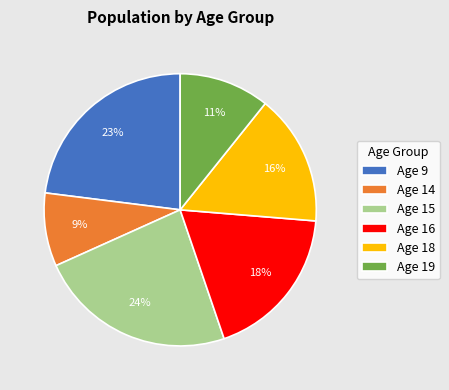

To the nearest percent, what is the combined percentage of Age 9 and Age 14?

32%